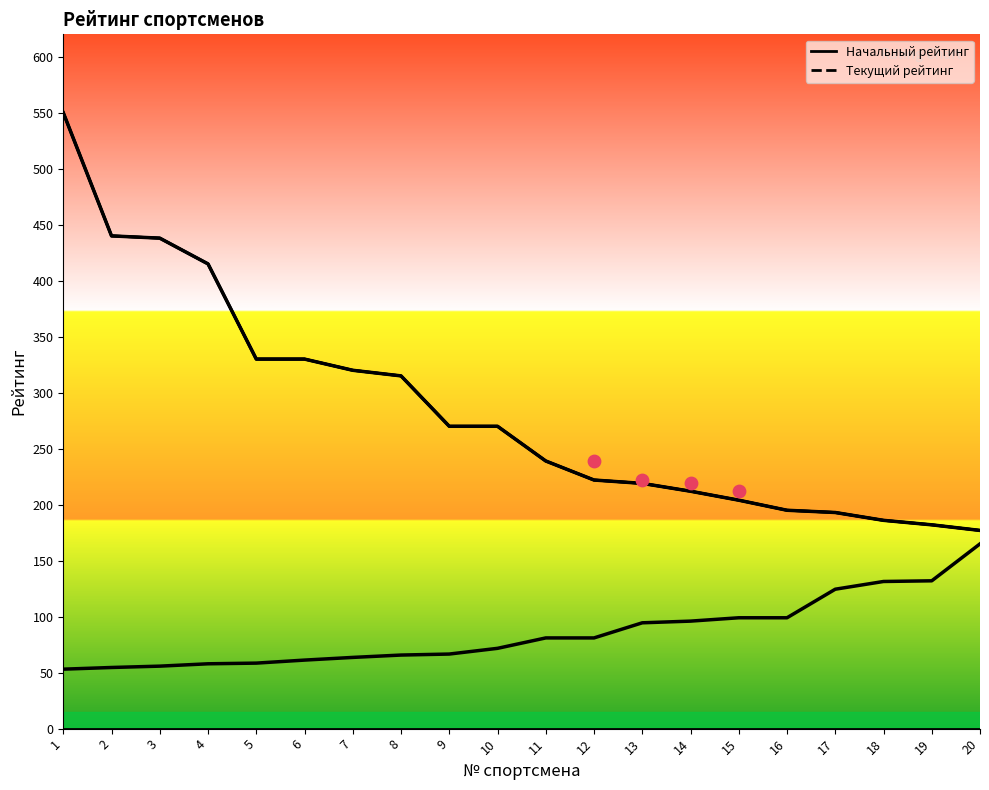

At which category is the sum across all series the highest?

1